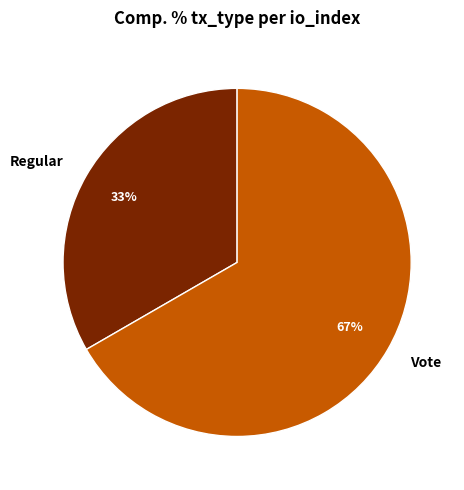

To the nearest percent, what is the combined percentage of Regular and Vote?

100%